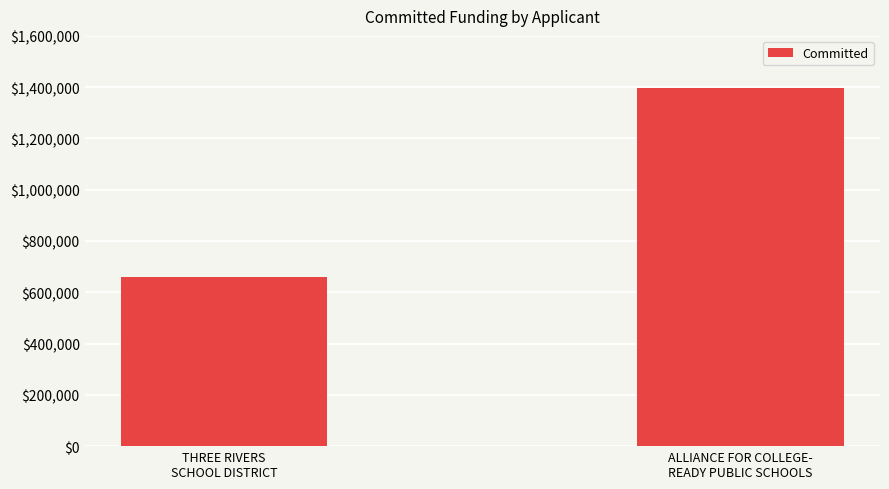

Reading left to right, transcribe all the data shown in this chart.

660712.8	1397739.6